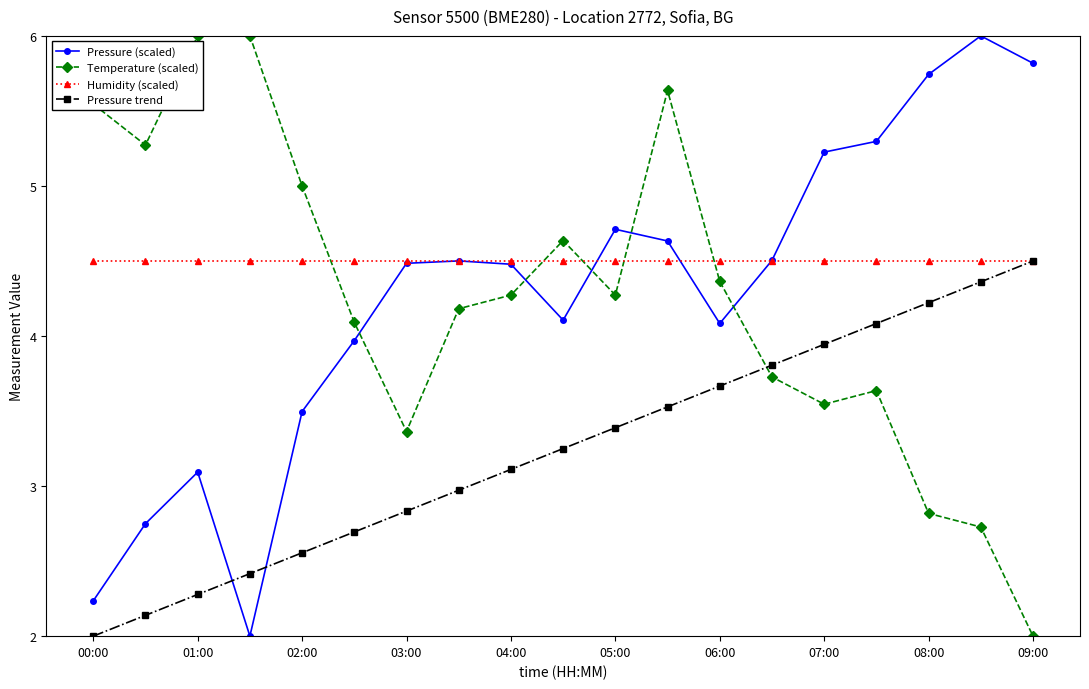

What is the maximum value shown in the chart?

6.0